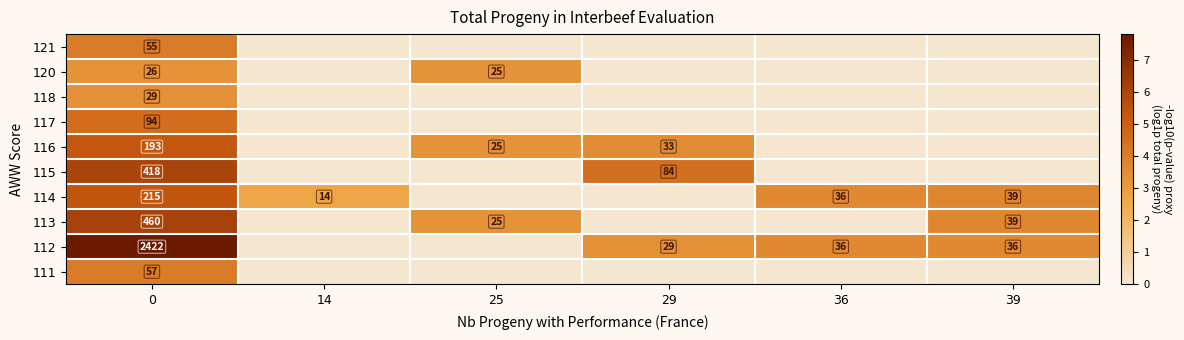

The value of 111 at 0 is 88. True or false?

False